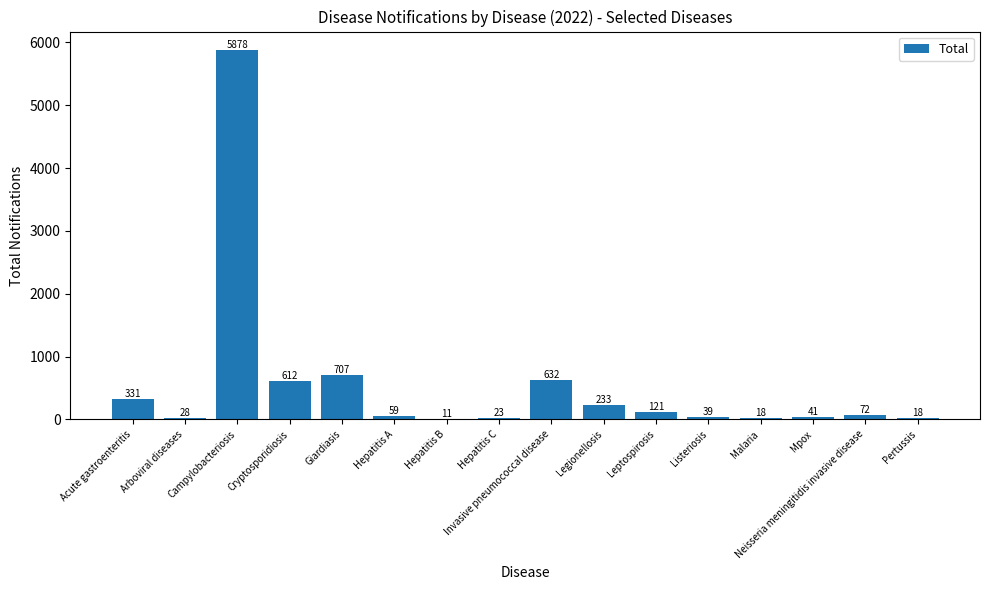

At which label does the data first exceed 72?

Acute gastroenteritis